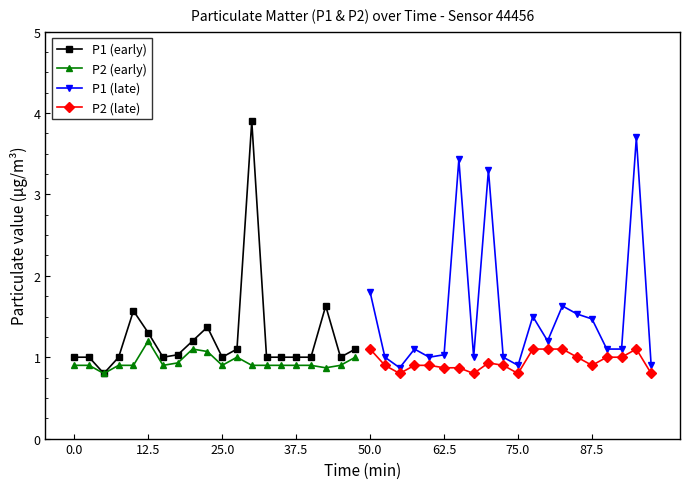

What is the value of the P2 (early) point at the 19th from the left?

0.9